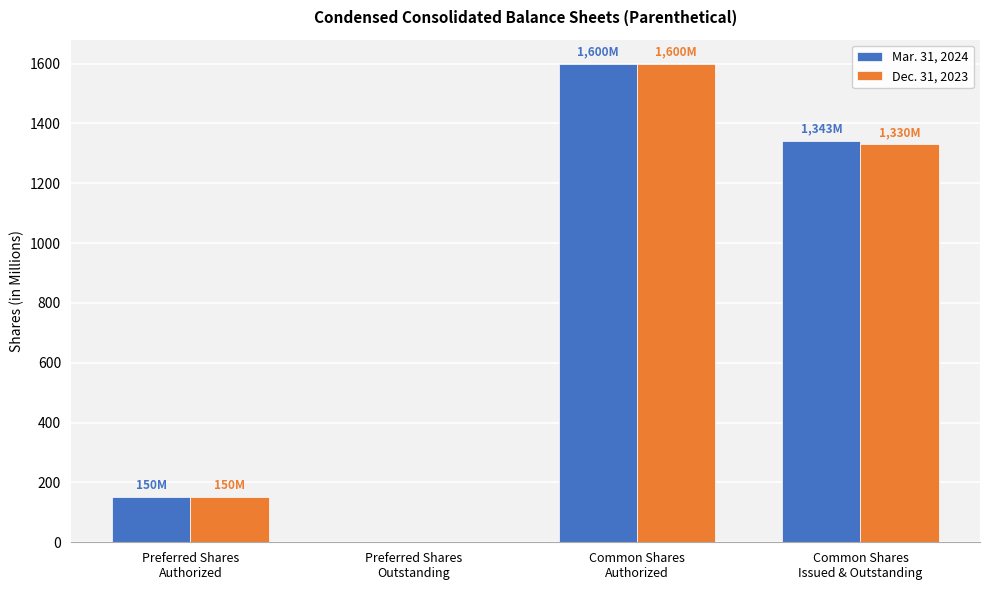

Where is Dec. 31, 2023 nearest to the value 800?

Common Shares
Issued & Outstanding